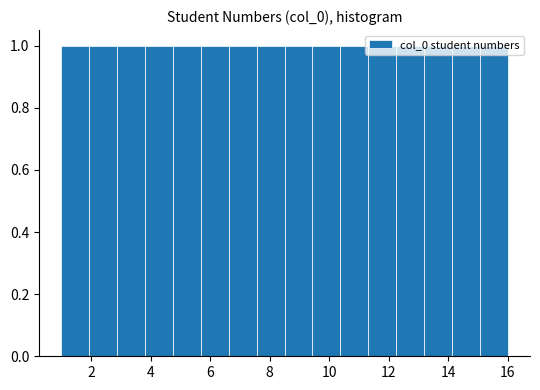

What is the height of the bar covering 10.4 to 11.4 on the x-axis? Neither the bar edges nor the heights are printed on the chart, so give them approximately, as read against the axes.

1